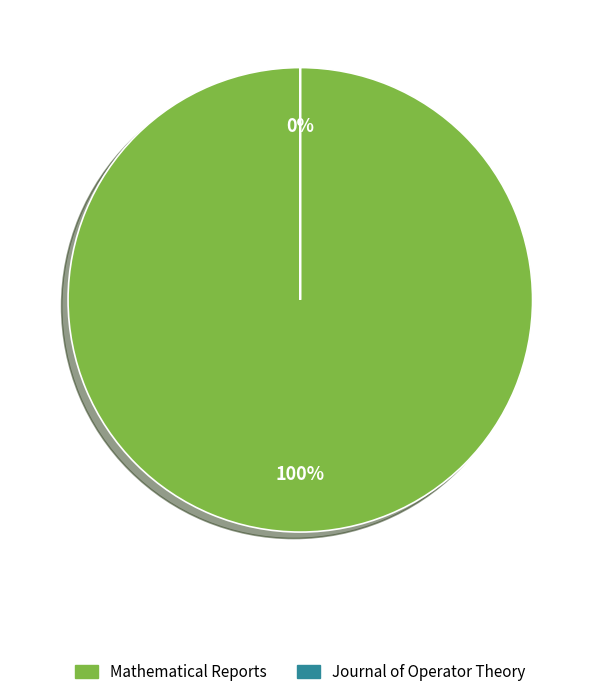

To the nearest percent, what is the difference between the largest and smallest slice percentages?

100%